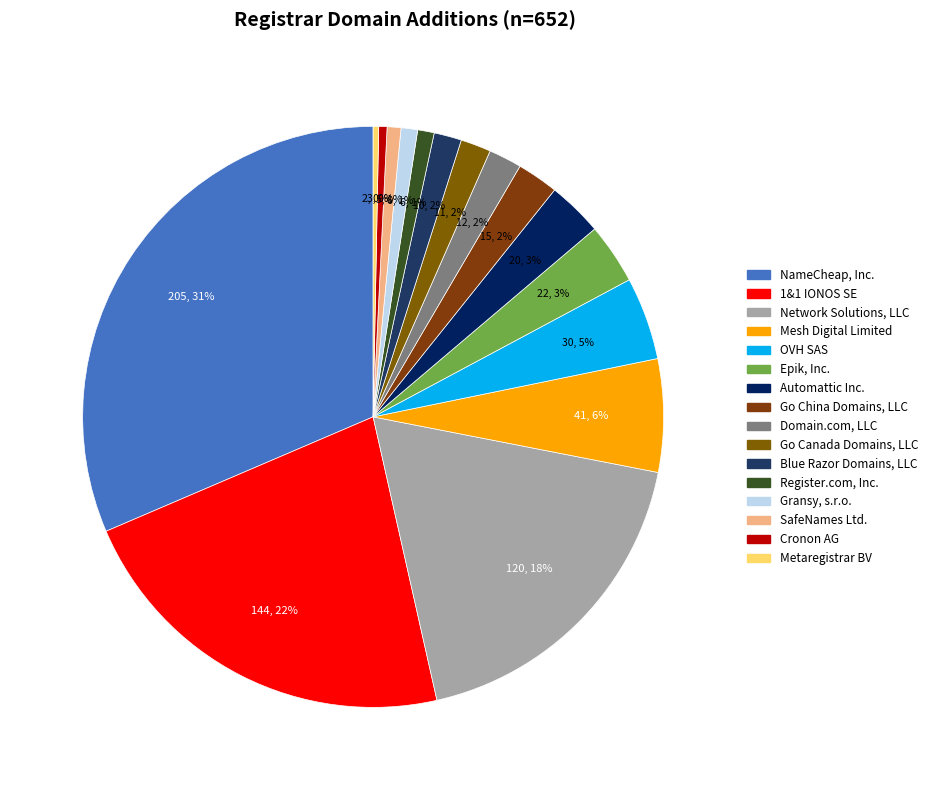

How much of the chart is everything except Mesh Digital Limited?

93.7%